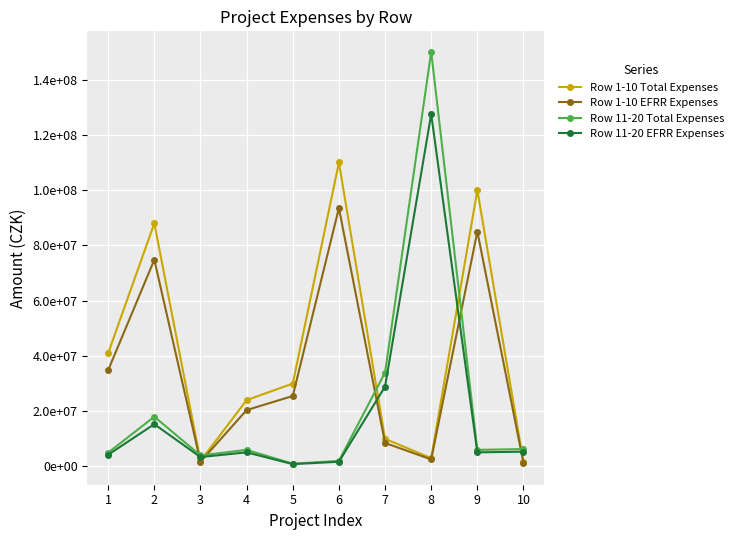

What is the difference between the Row 11-20 Total Expenses values at 3 and 2?

14000000